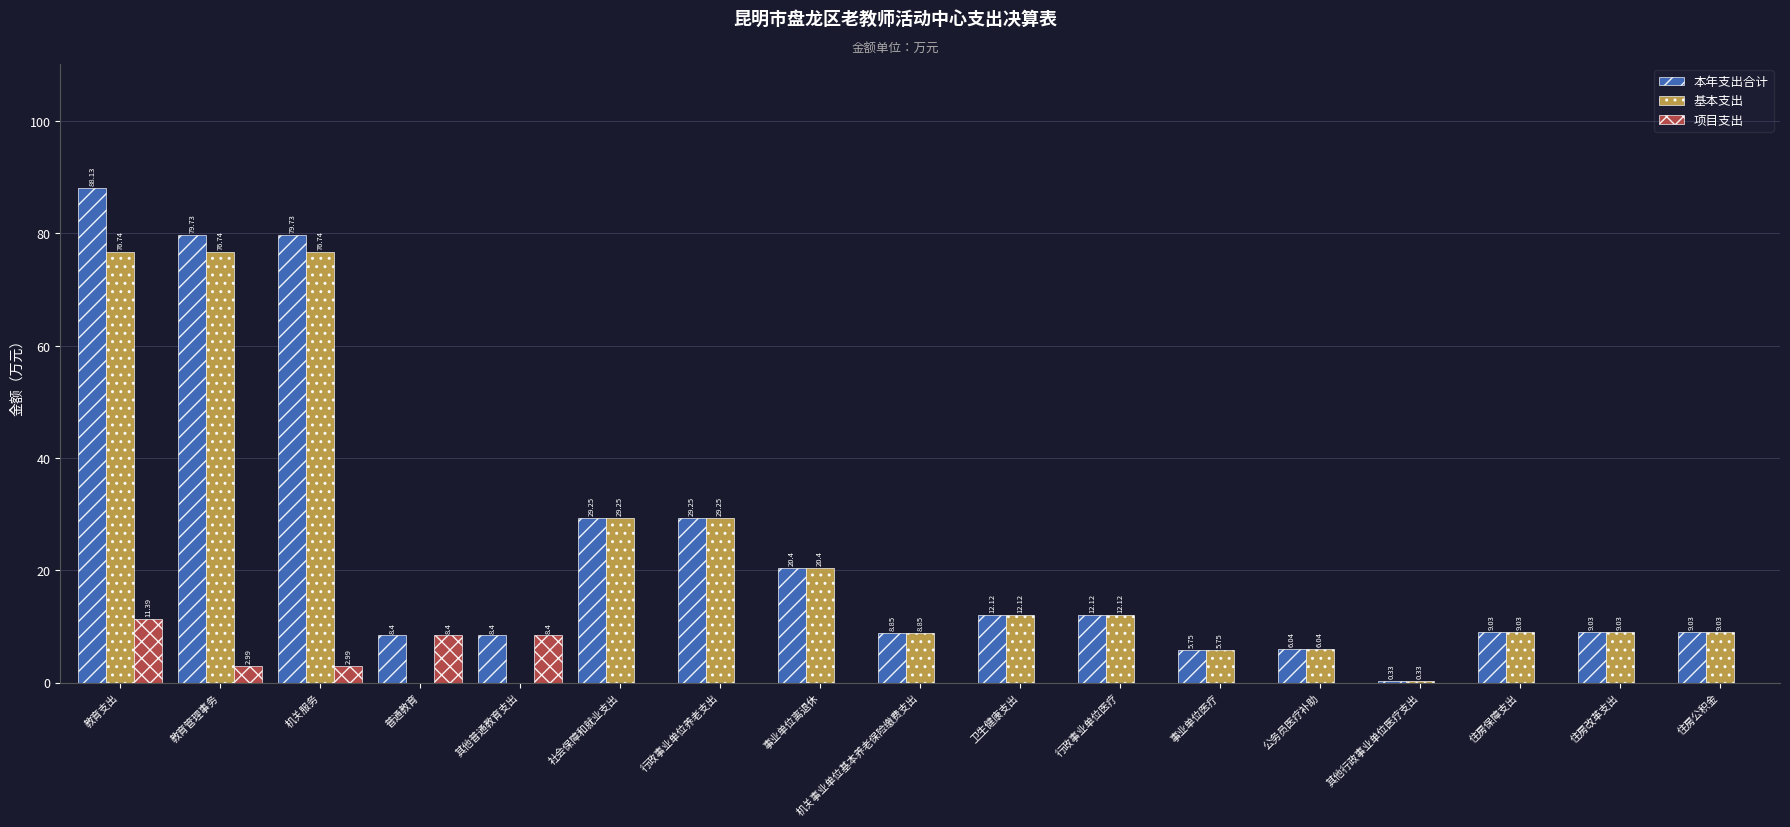

Between 其他普通教育支出 and 住房公积金, which series saw the biggest shift?

基本支出